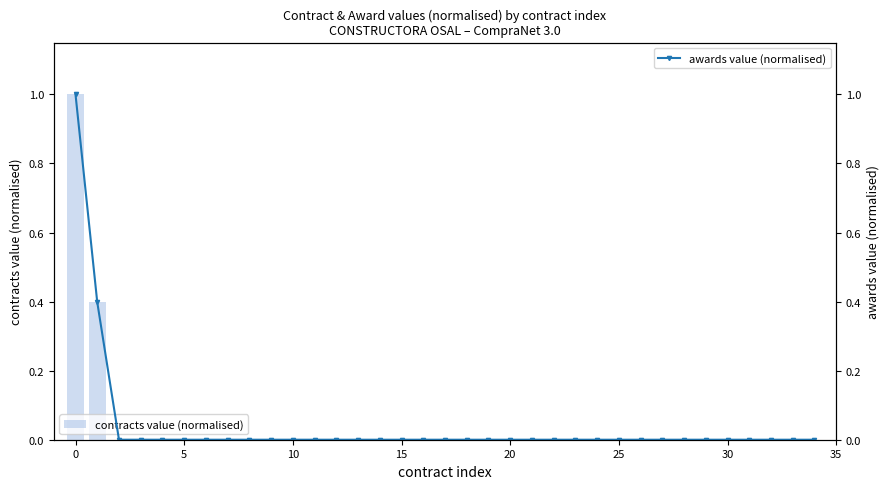

Is it true that awards value (normalised) equals 0.0 at 23?

True